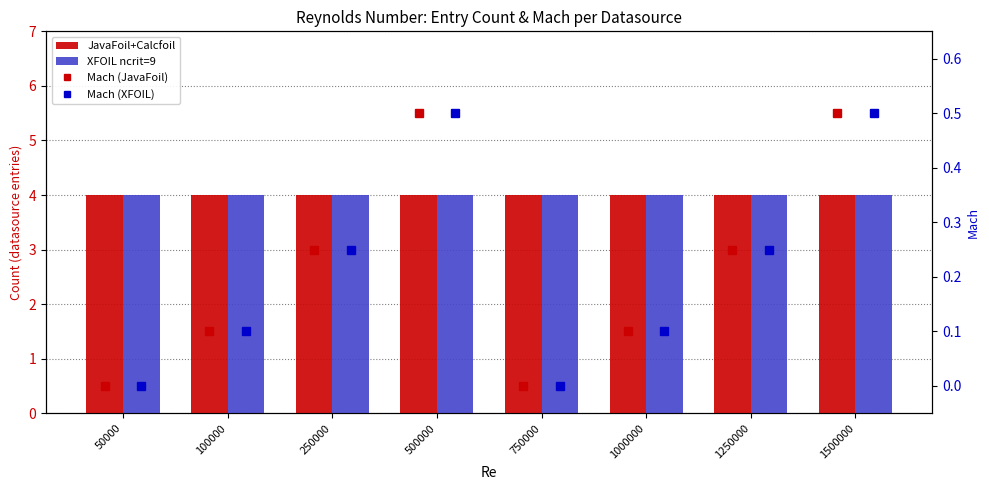

Reading right to left, what are all the values shown in this chart?

JavaFoil+Calcfoil: 4.0	4.0	4.0	4.0	4.0	4.0	4.0	4.0
XFOIL ncrit=9: 4.0	4.0	4.0	4.0	4.0	4.0	4.0	4.0
Mach (JavaFoil): 0.5	0.2	0.1	0.0	0.5	0.2	0.1	0.0
Mach (XFOIL): 0.5	0.2	0.1	0.0	0.5	0.2	0.1	0.0